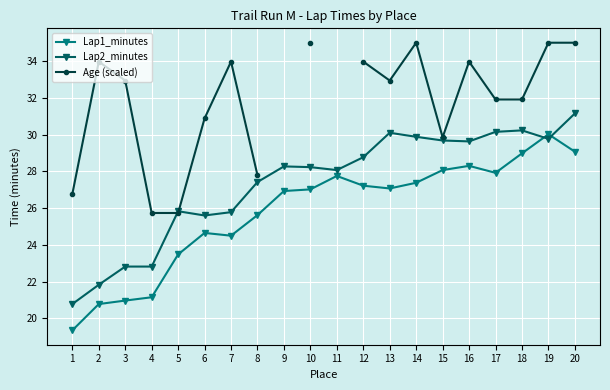

Where is Age (scaled) nearest to the value 30?

15